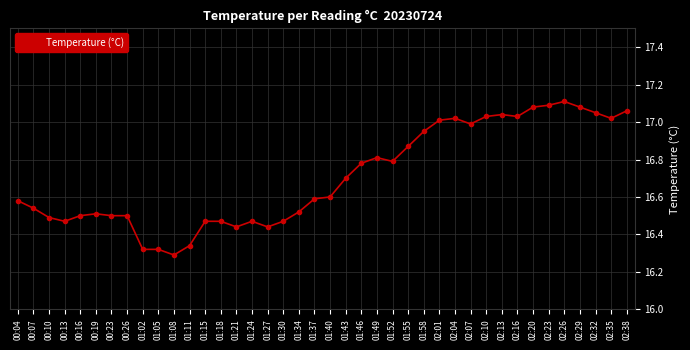

What position from the right is 01:02?

32